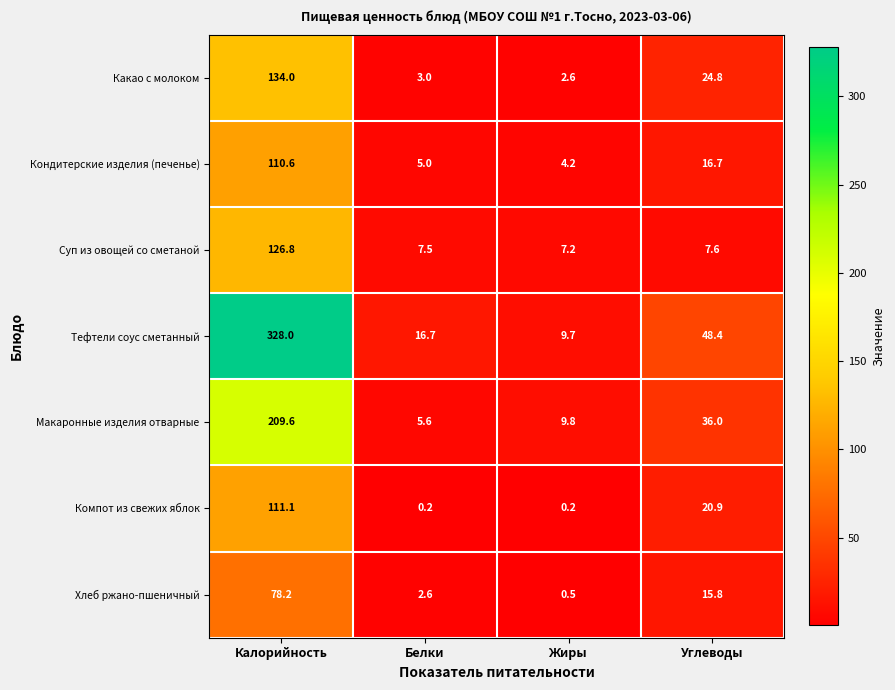

What is the difference between the maximum and minimum values in the Хлеб ржано-пшеничный series?

77.7